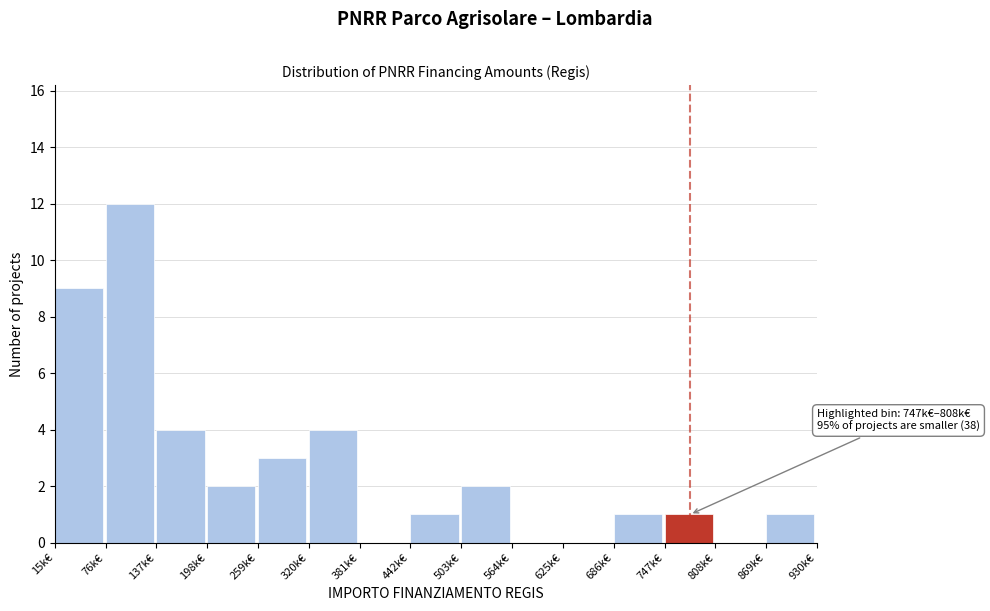

Reading left to right, transcribe all the data shown in this chart.

15k€=9	76k€=12	137k€=4	198k€=2	259k€=3	320k€=4	381k€=0	442k€=1	503k€=2	564k€=0	625k€=0	686k€=1	747k€=1	808k€=0	869k€=1